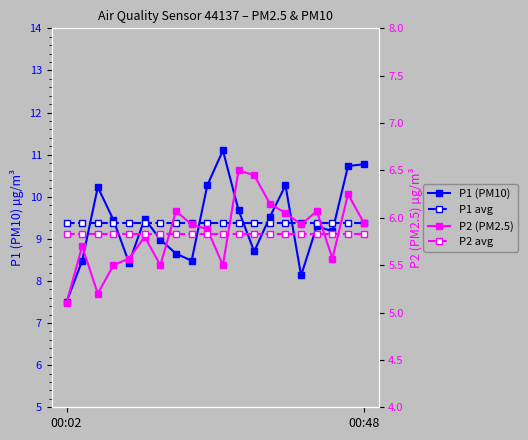

How many lines are shown in the chart?

4